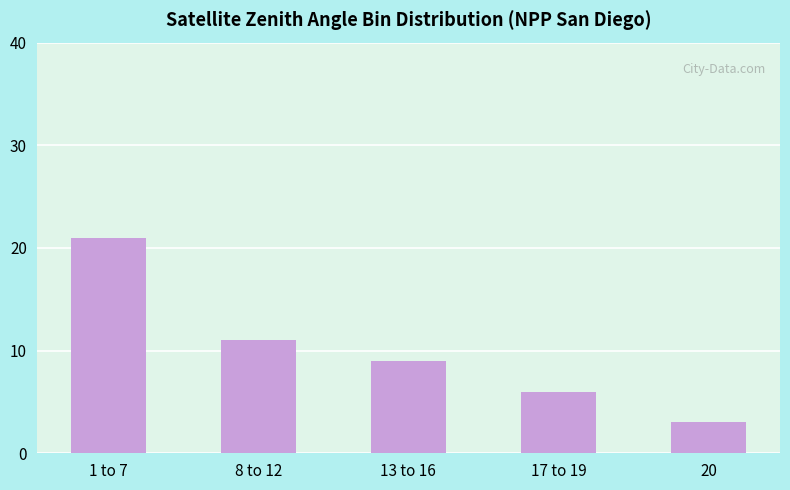

What is the value of the 4th bar from the left?

6